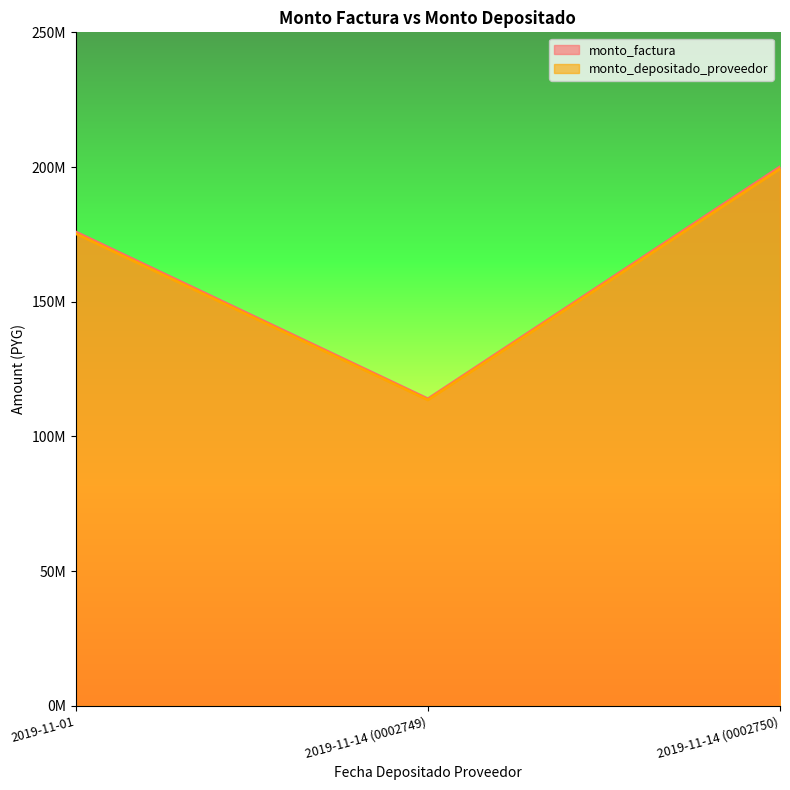

Reading left to right, transcribe all the data shown in this chart.

monto_factura: 2019-11-01=175280291	2019-11-14 (0002749)=113555564	2019-11-14 (0002750)=199352436
monto_depositado_proveedor: 2019-11-01=175920000	2019-11-14 (0002749)=113970000	2019-11-14 (0002750)=200080000